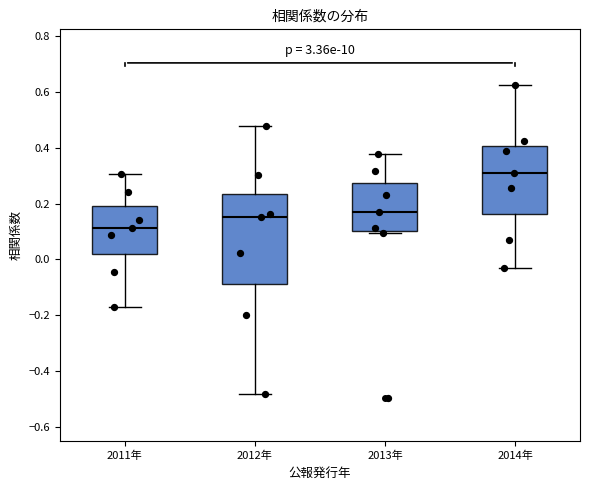

Which box is the tallest, from its lower edge to its upper edge?

2012年